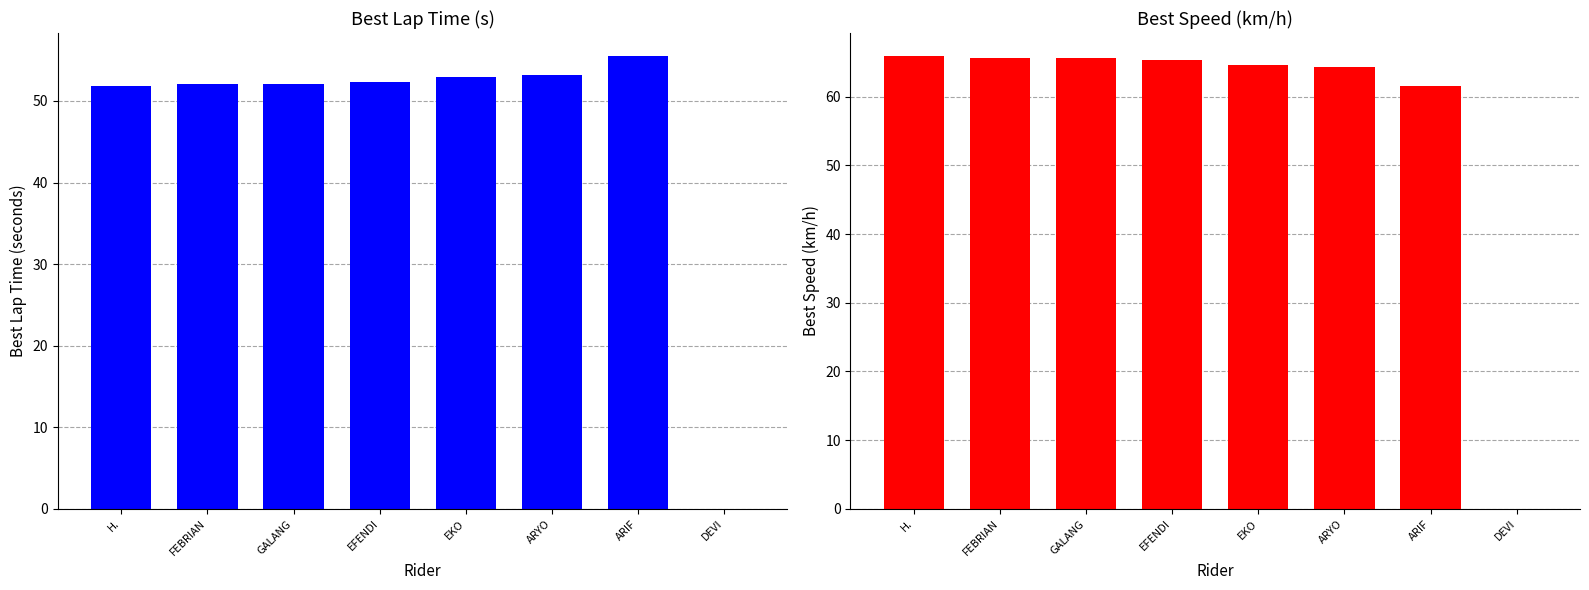

What is the label of the 2nd bar from the right?

ARIF